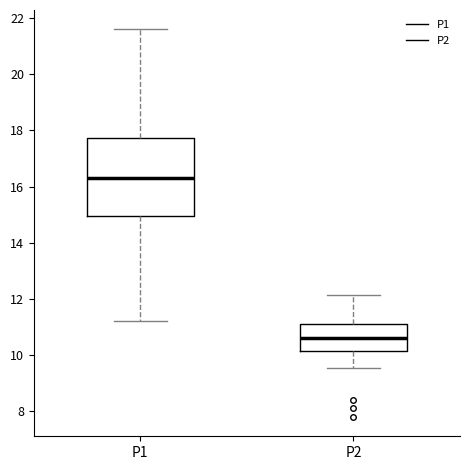

Which box's median line is the lowest?

P2